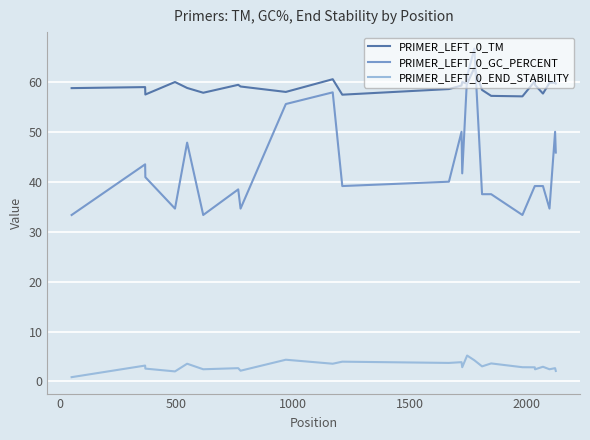

What is the highest value of the PRIMER_LEFT_0_GC_PERCENT series?

66.7